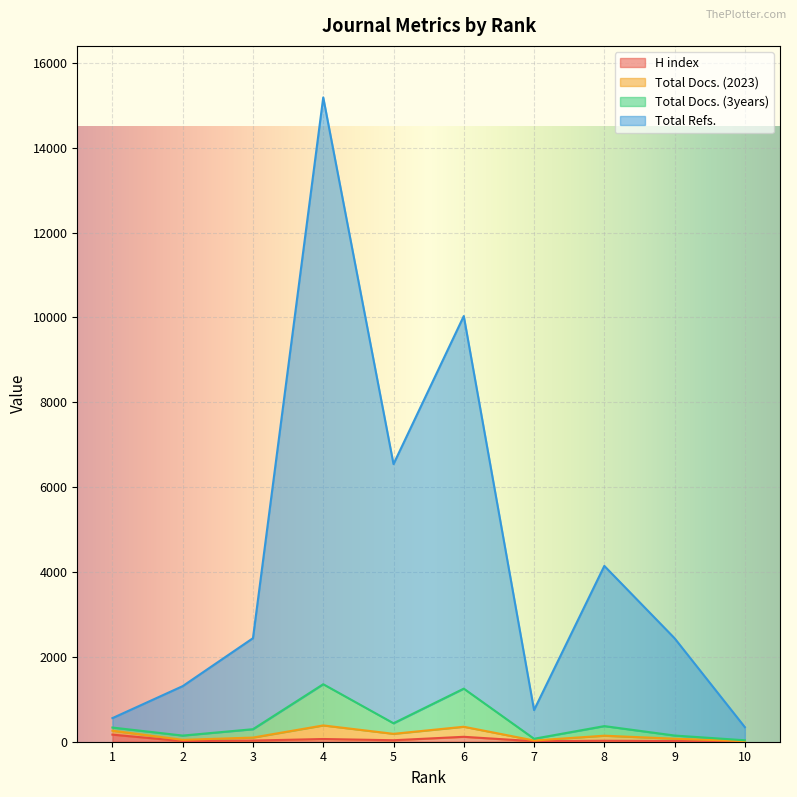

The Total Docs. (3years) series shows 414 at 3. True or false?

False